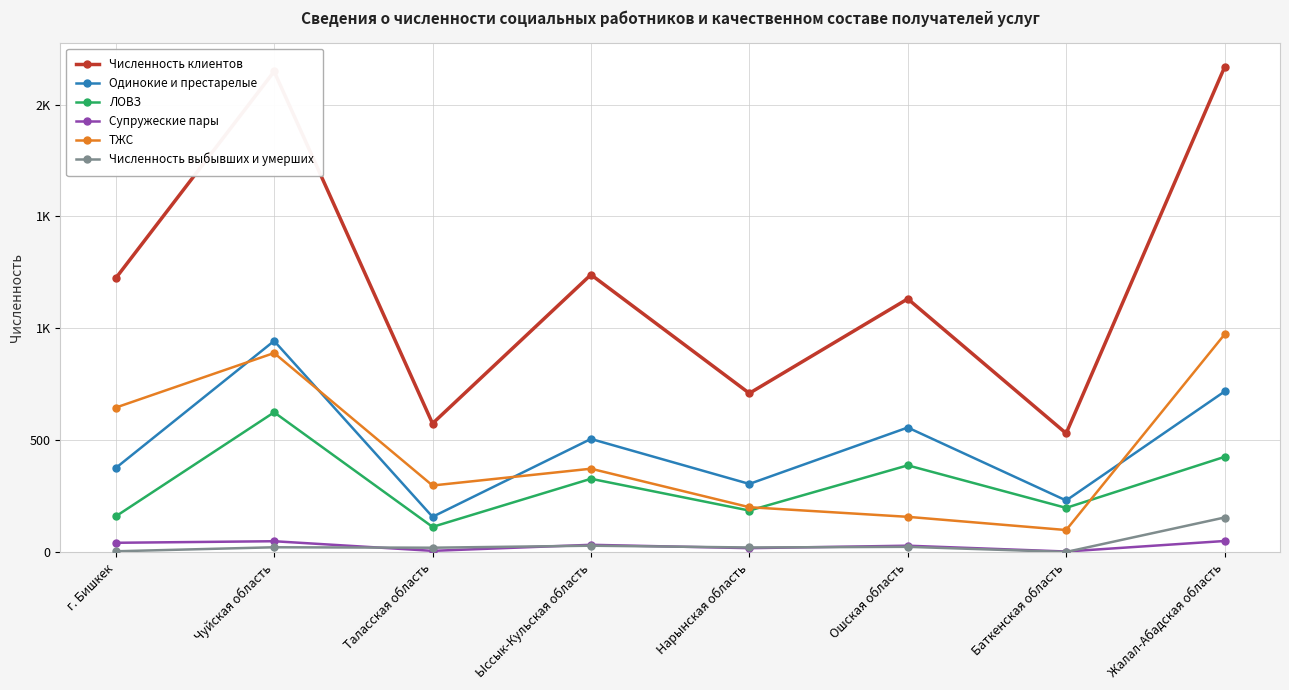

List the series in order of their peak value, lowest first.

Супружеские пары, Численность выбывших и умерших, ЛОВЗ, Одинокие и престарелые, ТЖС, Численность клиентов